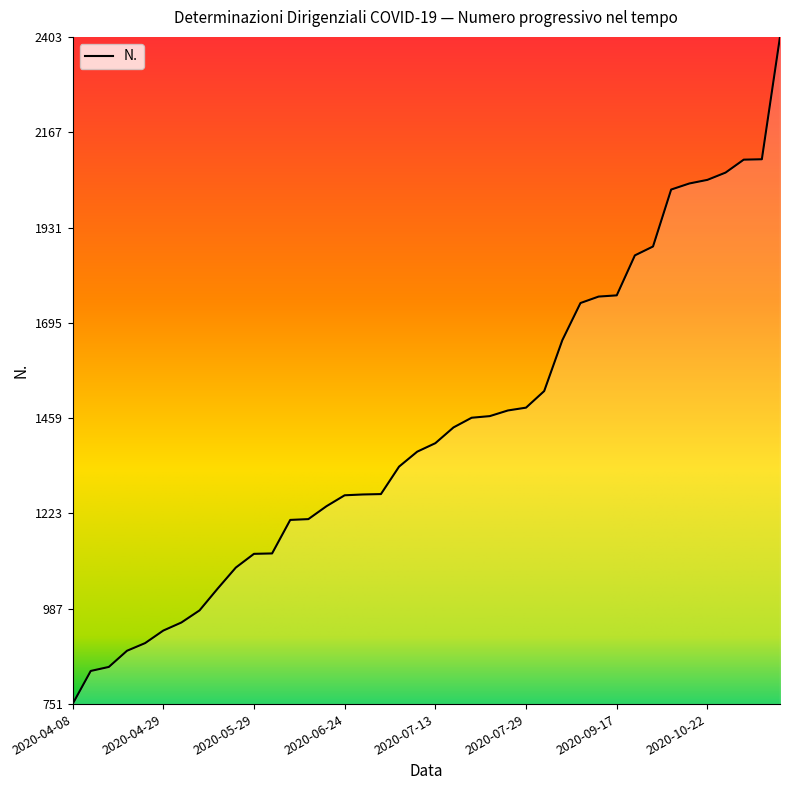

What is the maximum value shown in the chart?

2403